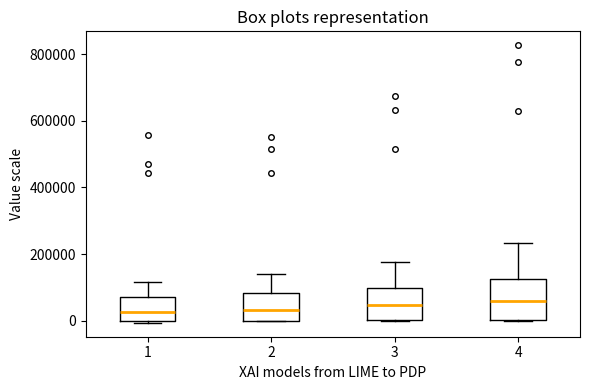

Which box is the tallest, from its lower edge to its upper edge?

4